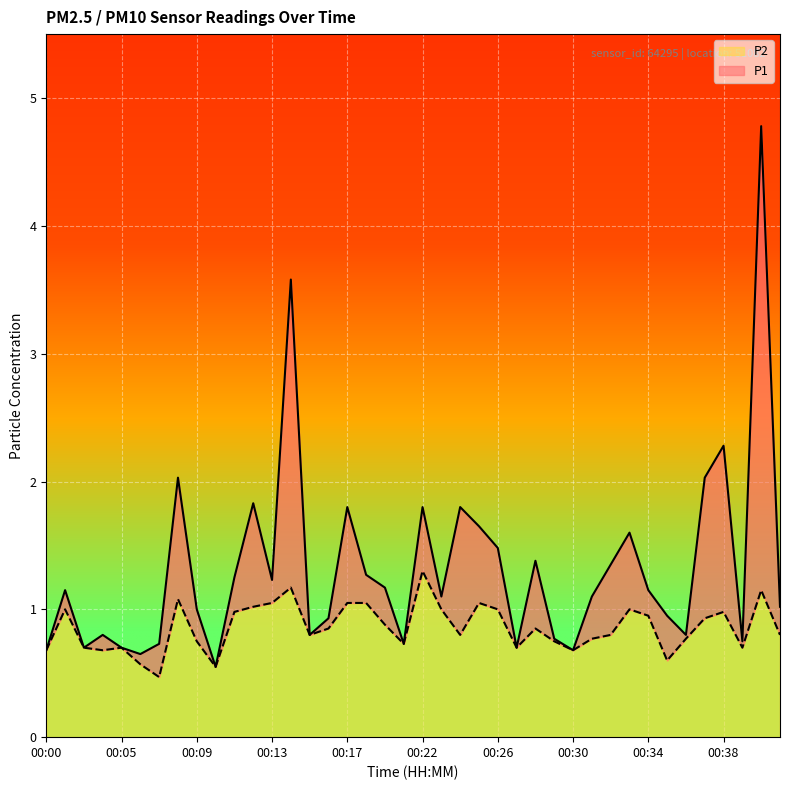

Which series has the largest range (max minus min)?

P1